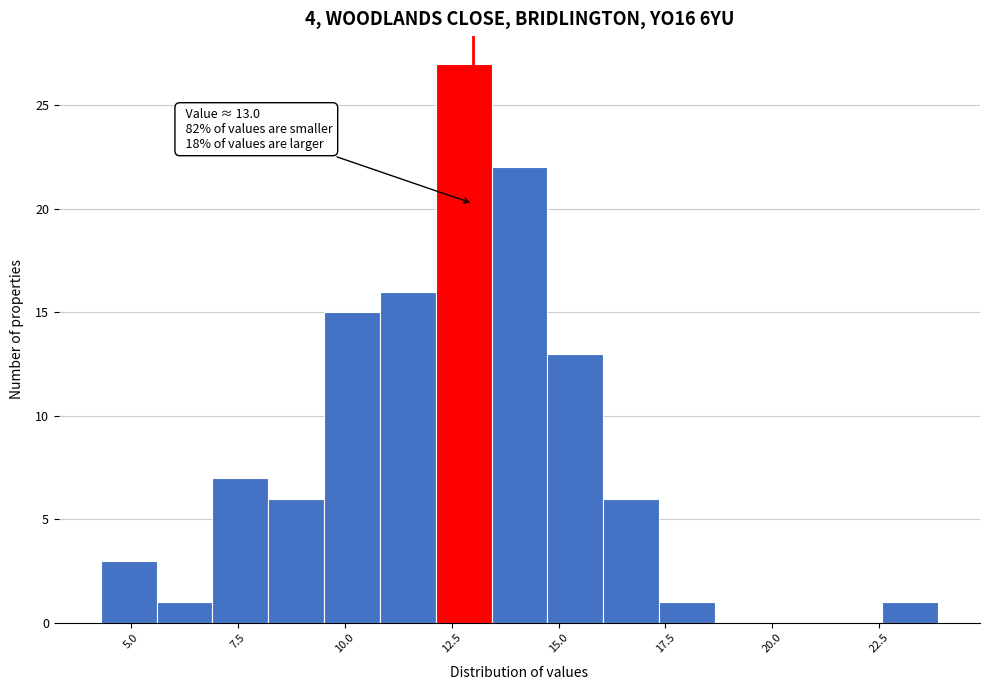

Read against the x-axis, roughly where is the centre of the tallest bar?

13.0